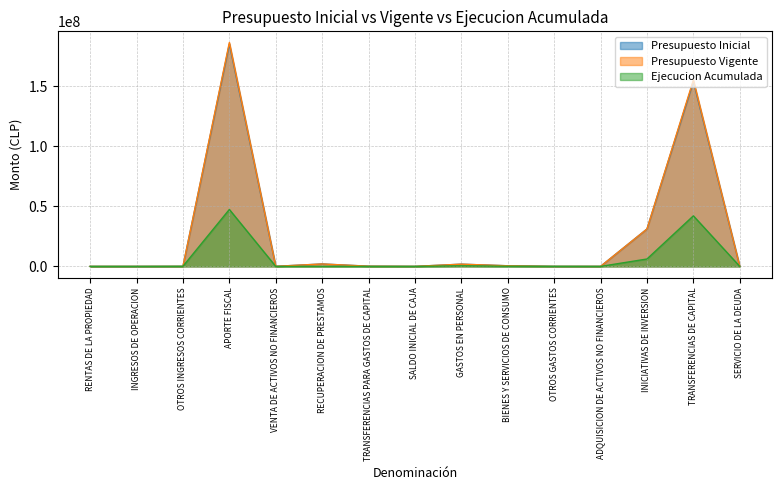

The value of Presupuesto Vigente at RENTAS DE LA PROPIEDAD is 1584. True or false?

True